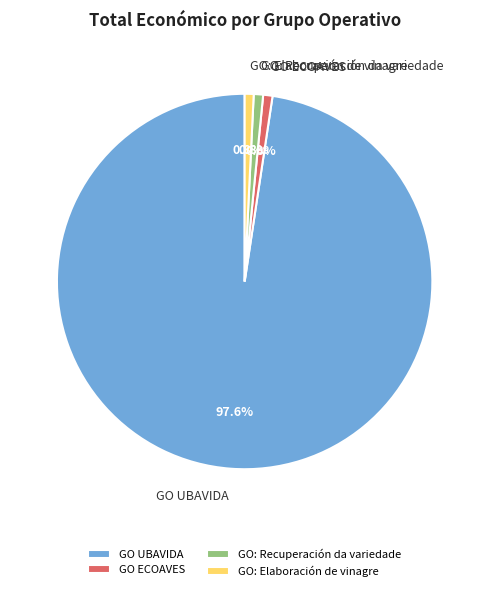

Does GO UBAVIDA represent more than half of the total?

Yes